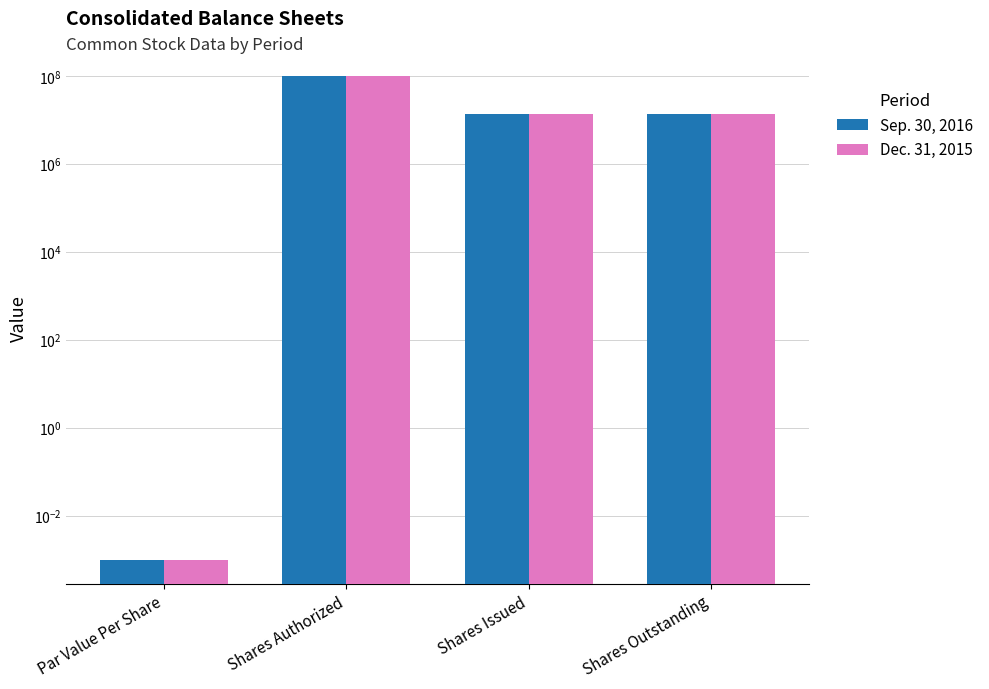

Read the Dec. 31, 2015 value at Shares Authorized.

100000000.0